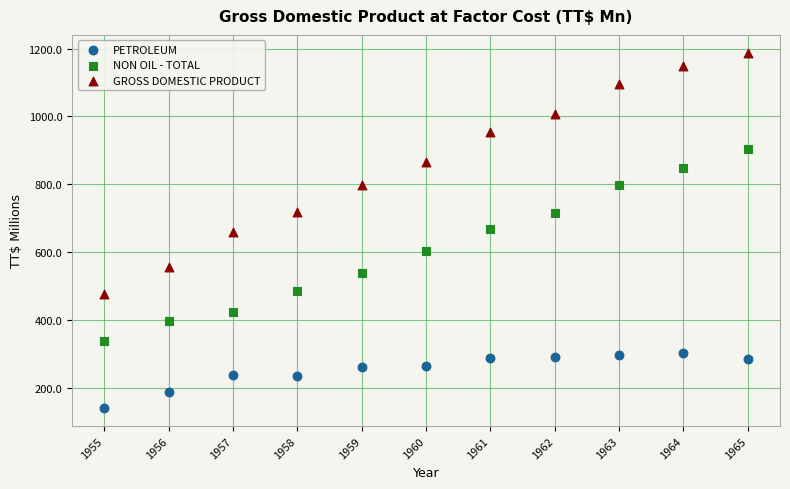

Which series reaches the minimum Y coordinate?

PETROLEUM